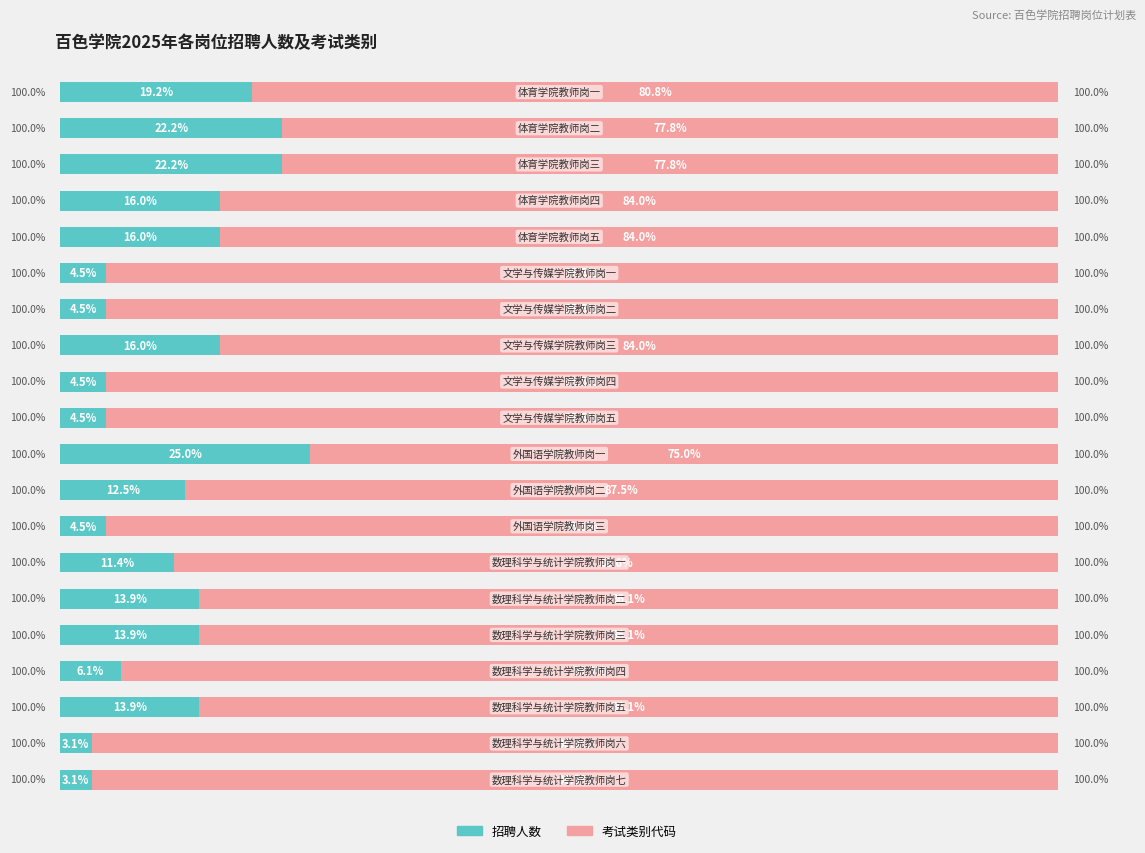

What is the difference between the maximum and minimum values in the 招聘人数 series?

21.9